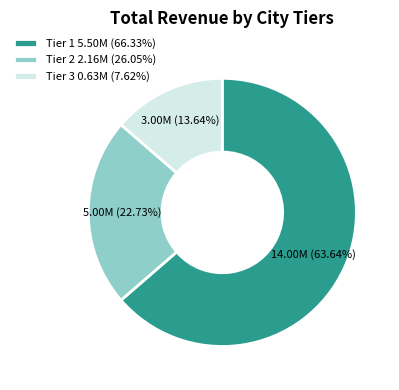

Rank the categories by value from highest to lowest.

Tier 1 5.50M (66.33%), Tier 2 2.16M (26.05%), Tier 3 0.63M (7.62%)